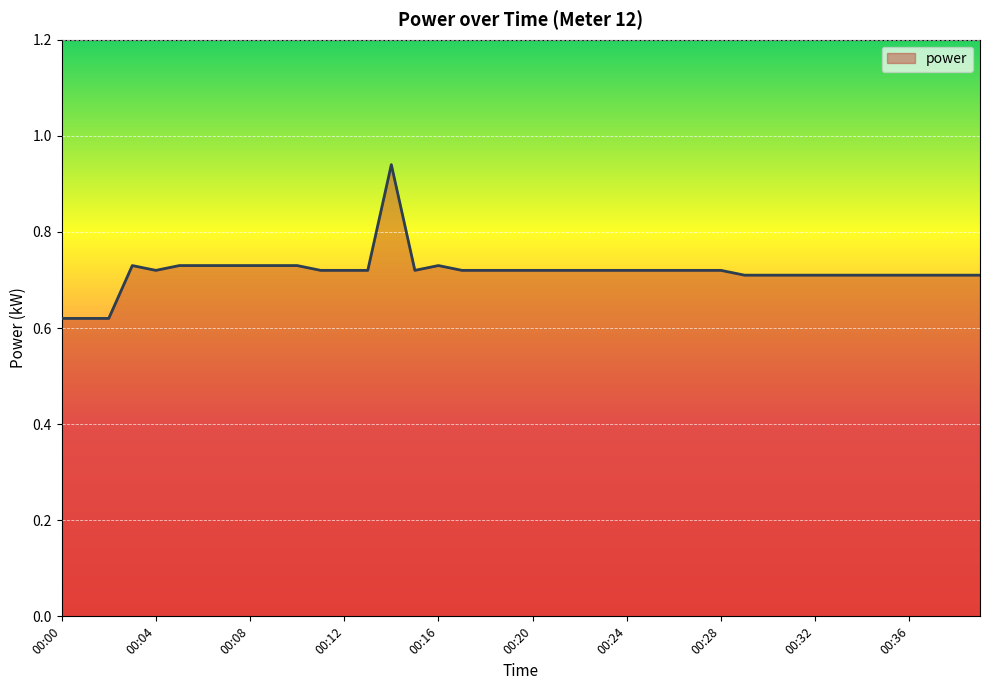

What is the difference between the maximum and minimum values?

0.3